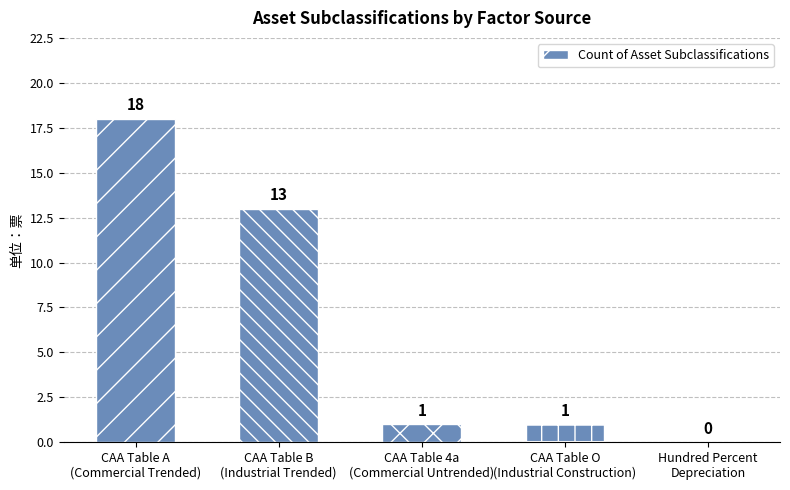

Count the number of categories in the chart.

5